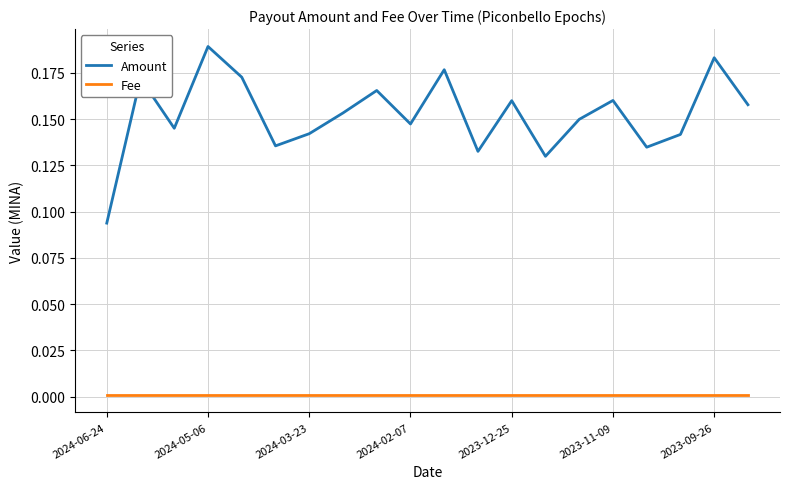

True or false: Fee and Amount cross at least once.

False